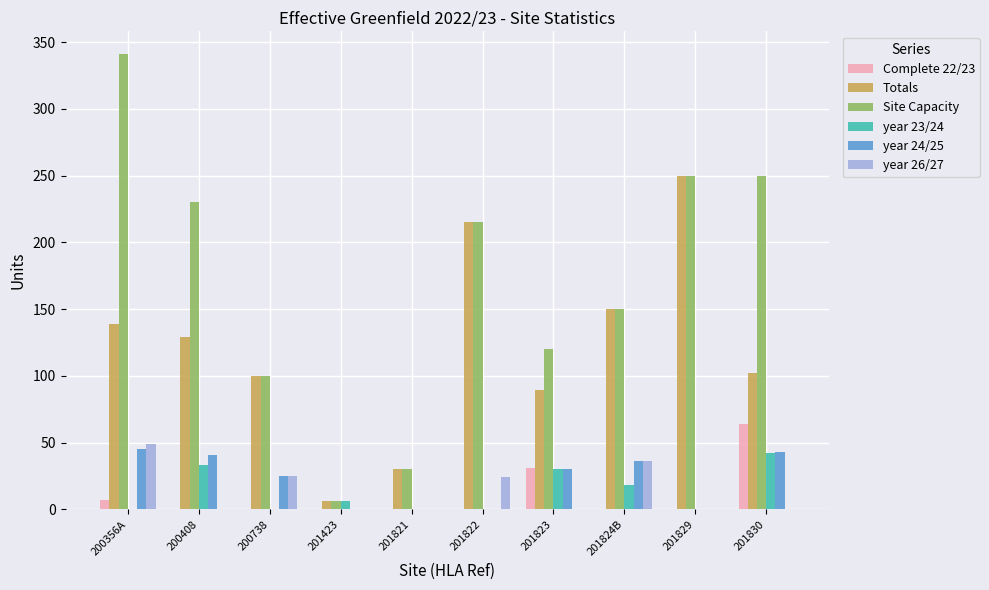

What is the approximate value of Totals at 201821?

30